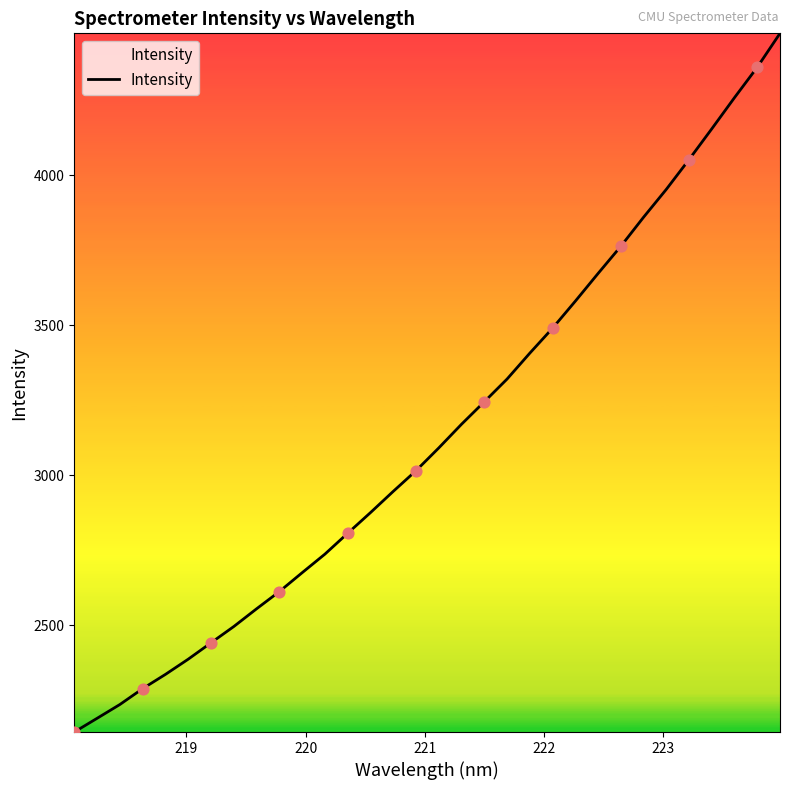

What is the smallest value displayed?

2143.5